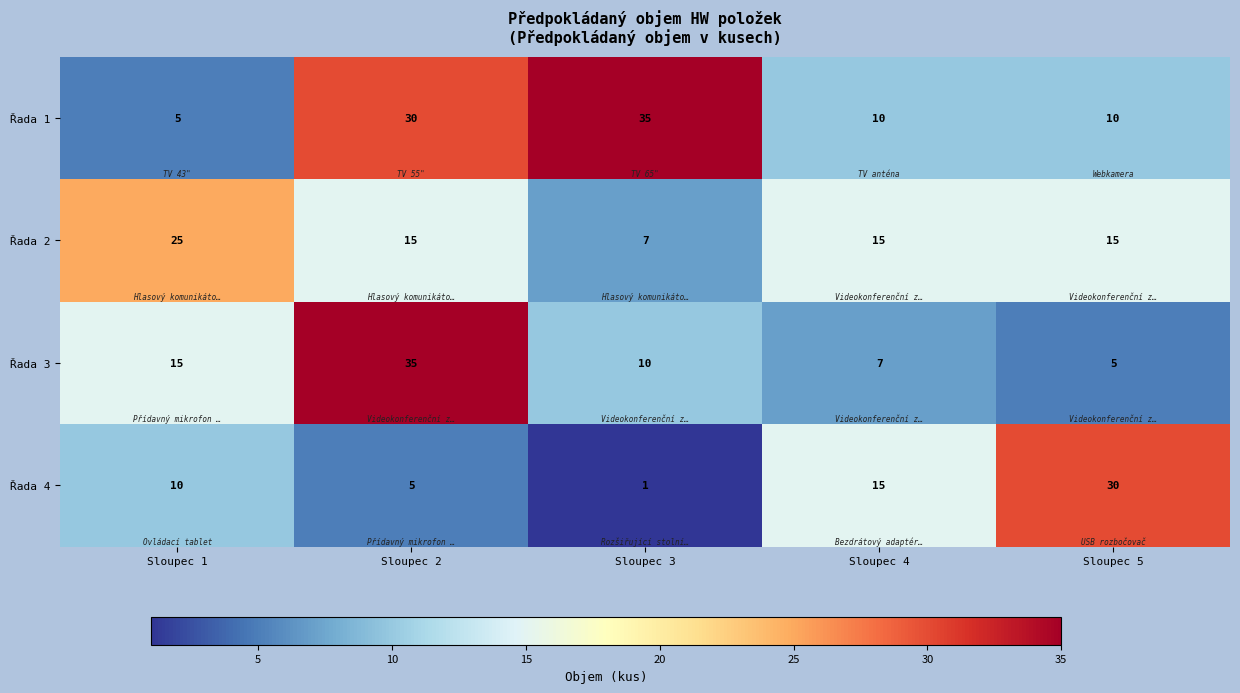

Read the Řada 2 value at Sloupec 1, to the nearest 5.

25